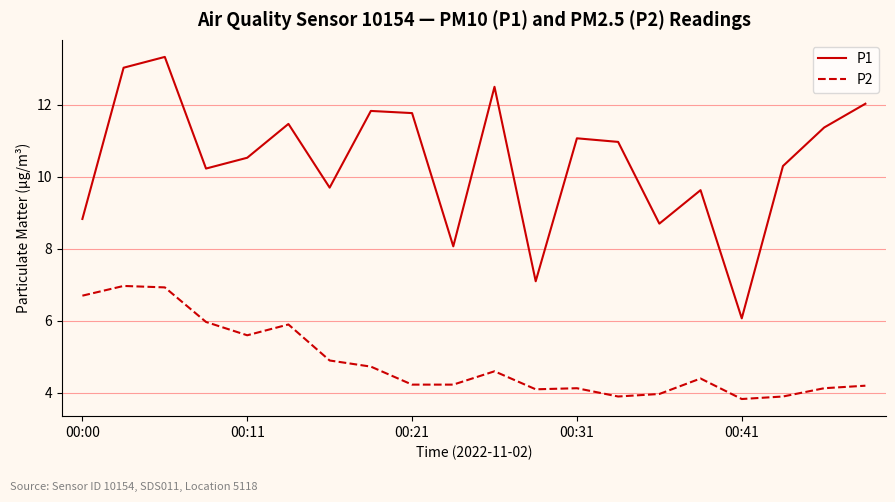

Is this an area chart (filled region under the line)?

No